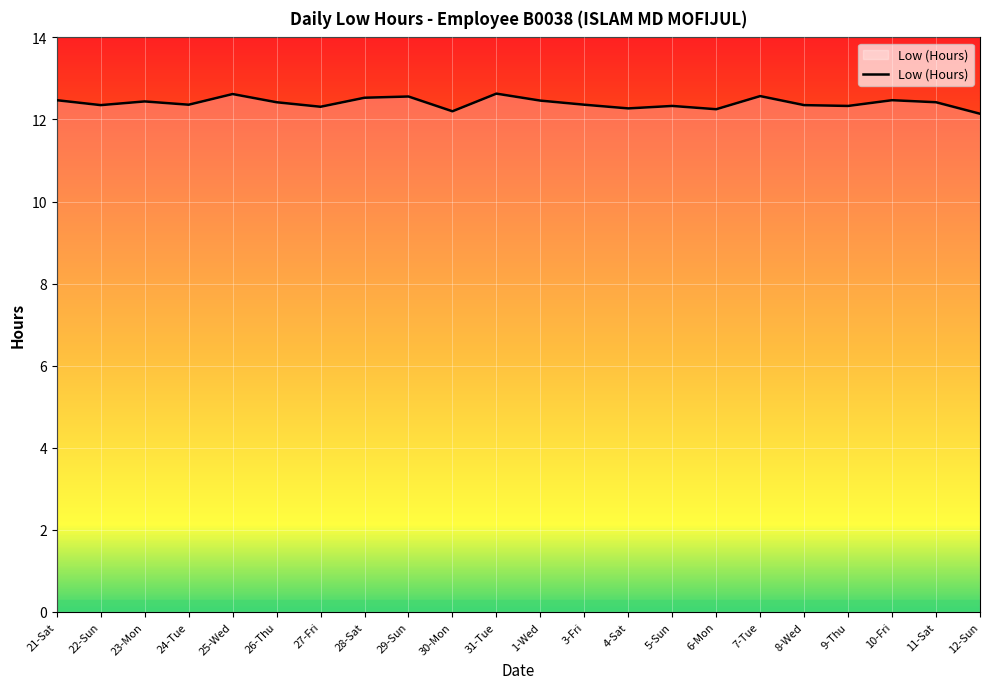

Approximately how many times larger is the value at 24-Tue compared to 21-Sat?

1.0